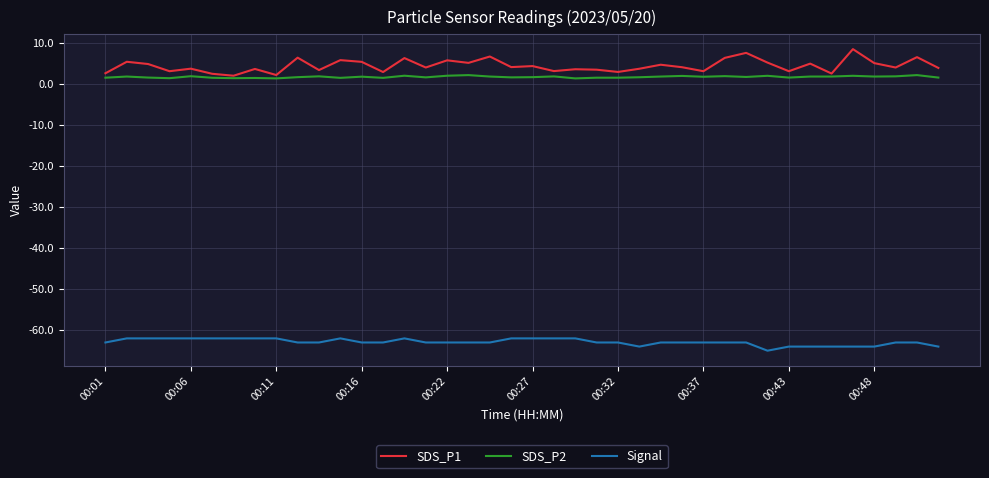

What is the sum of all SDS_P2 values?

68.3